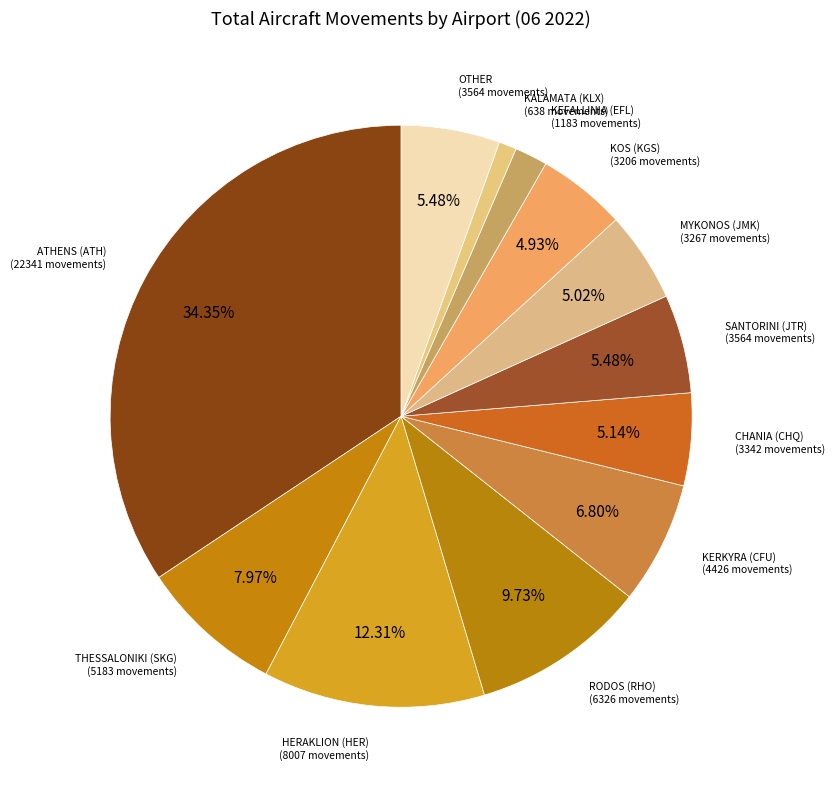

Is there any slice that represents more than half of the pie?

No